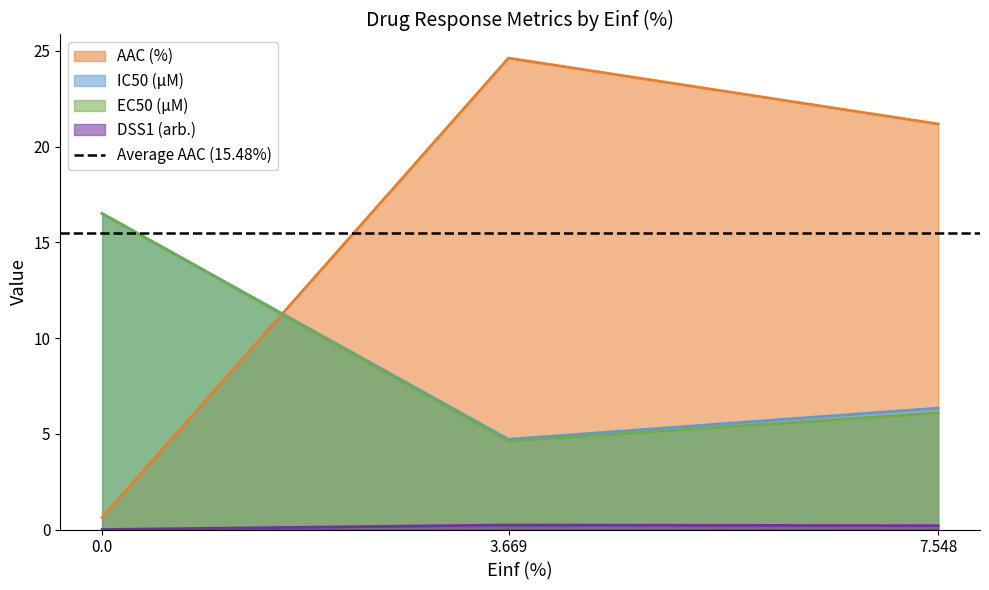

Rank the categories by EC50 (µM) value from highest to lowest.

0.0, 7.548, 3.669